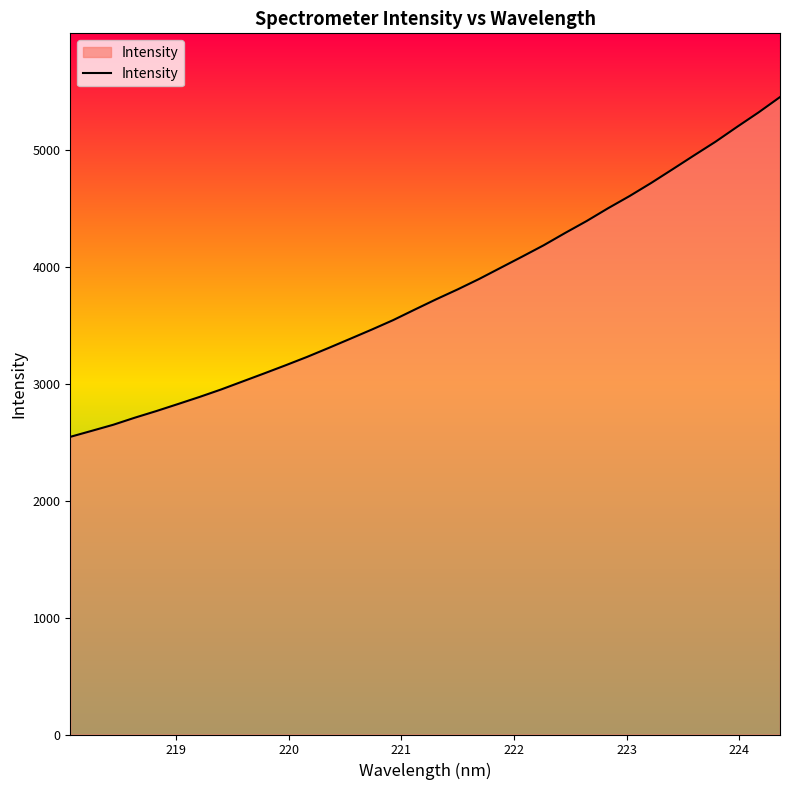

How many lines are shown in the chart?

1